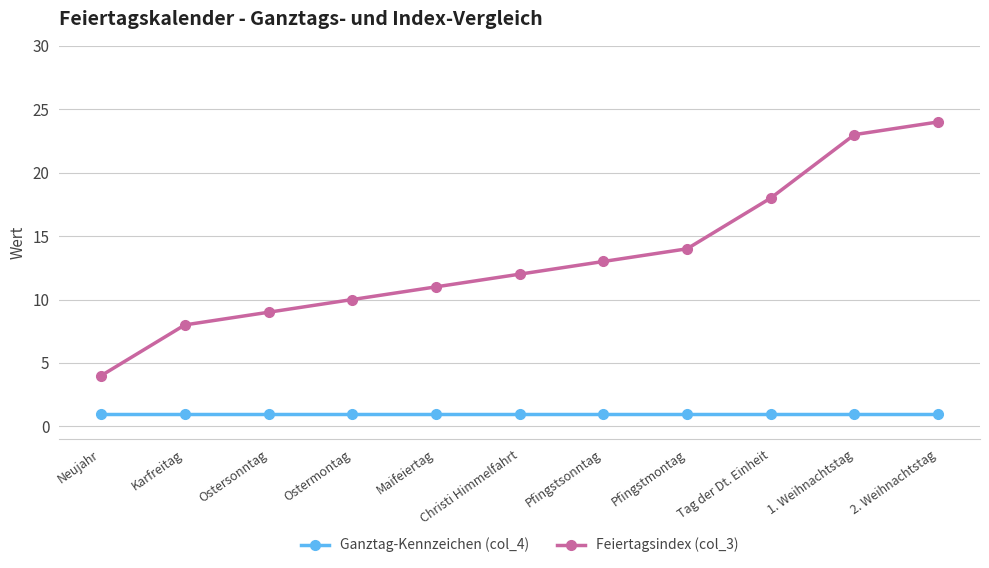

What is the label of the 11th point from the left?

2. Weihnachtstag